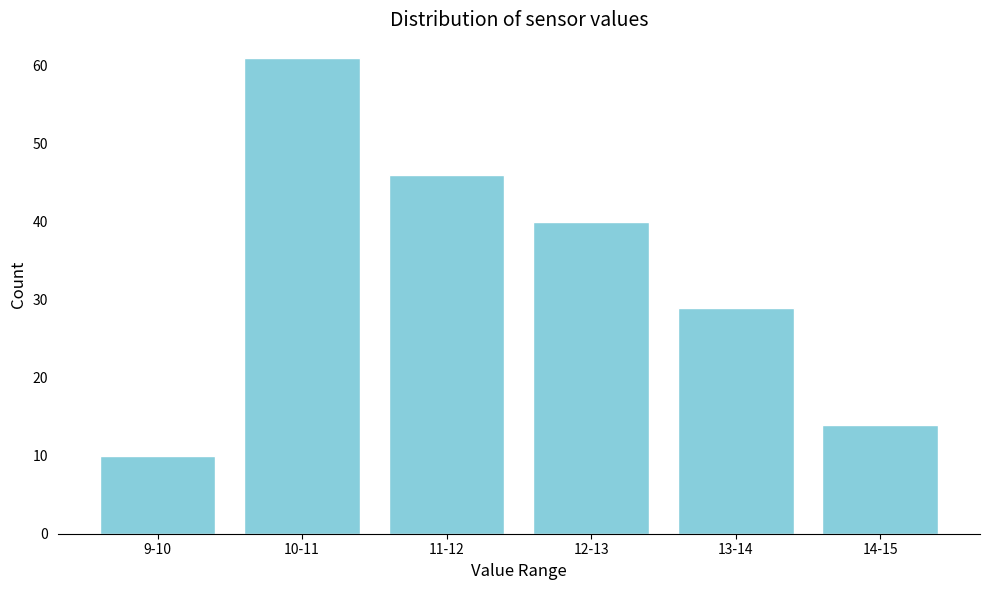

Reading left to right, transcribe all the data shown in this chart.

10	61	46	40	29	14